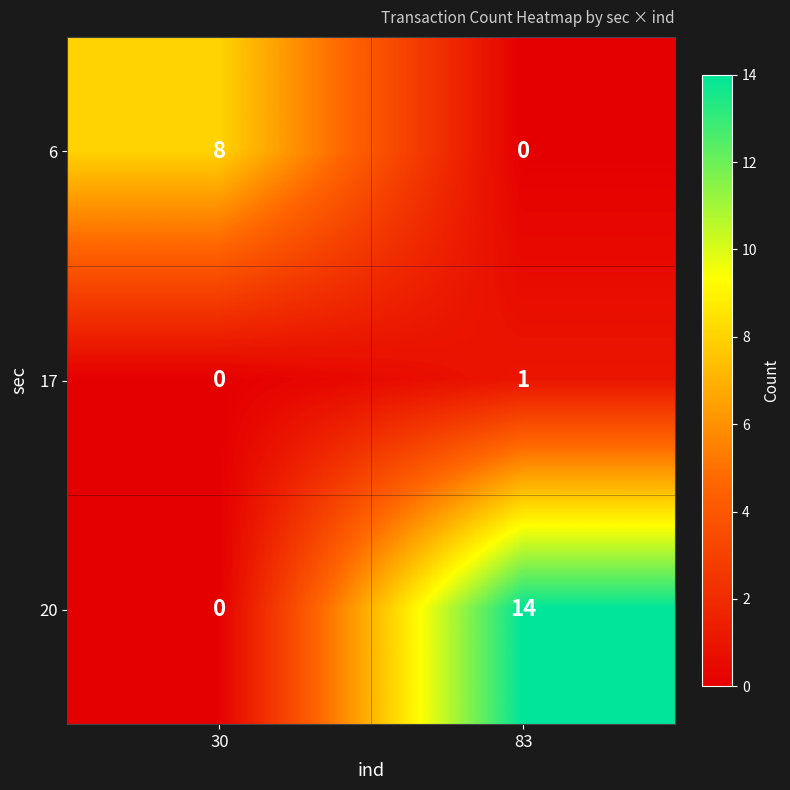

True or false: 20 has a value of 14 at 83.

True